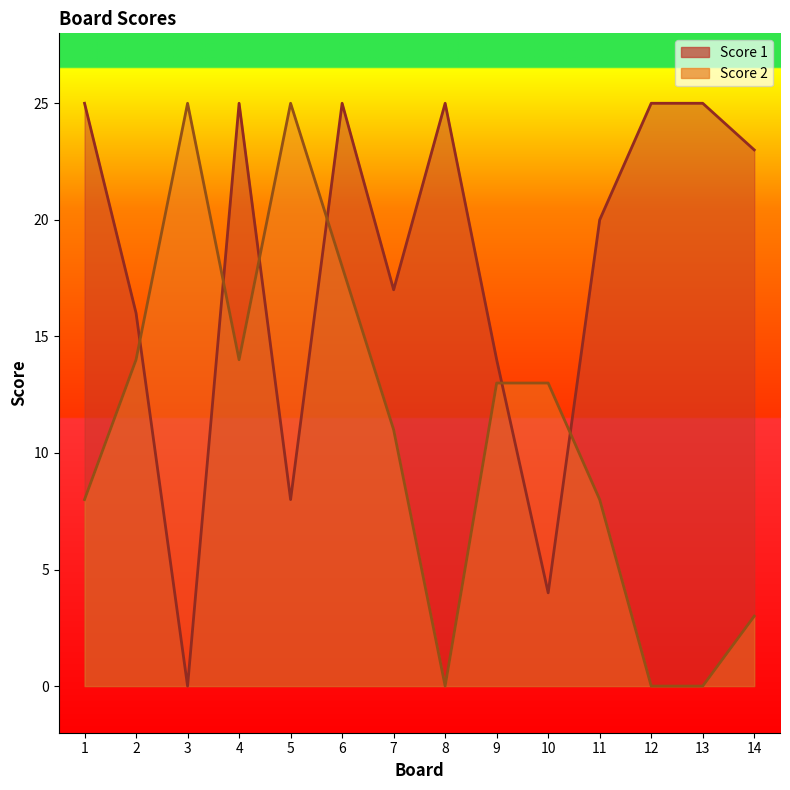

Is it true that Score 2 equals 10 at 6?

False